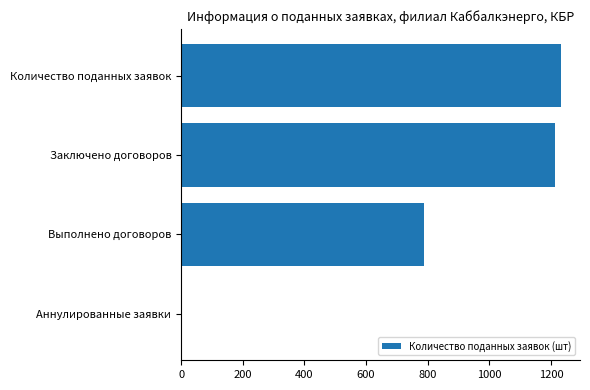

Where is the data nearest to the value 616?

Выполнено договоров